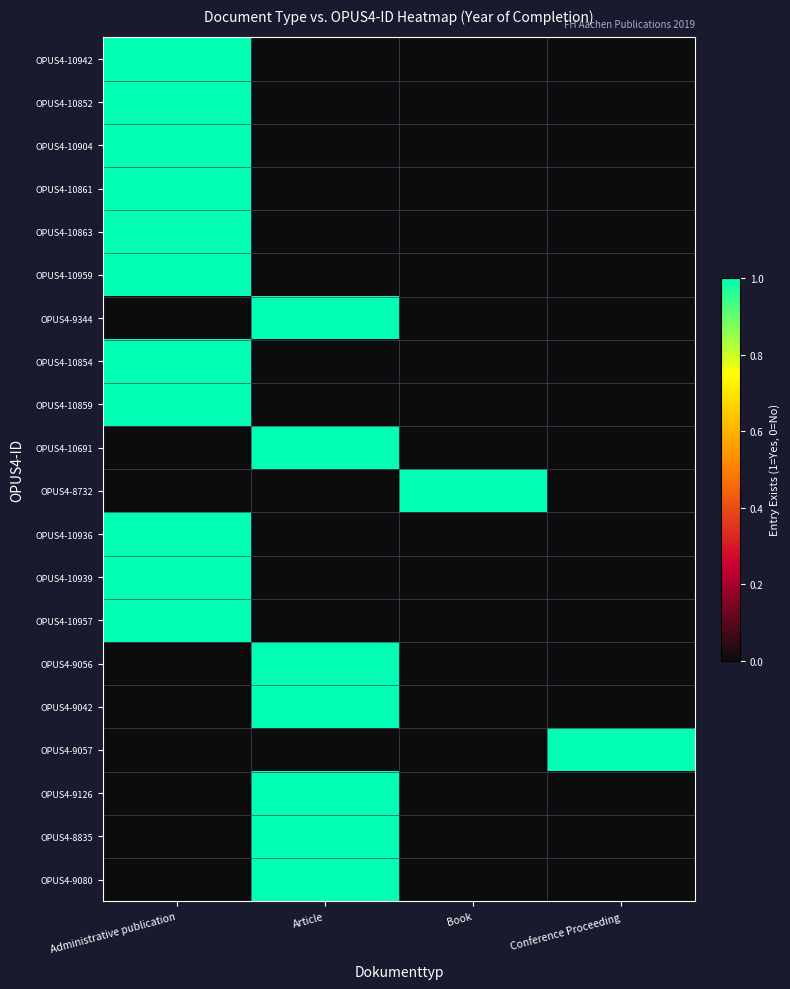

List the series in order of their peak value, lowest first.

OPUS4-10942, OPUS4-10852, OPUS4-10904, OPUS4-10861, OPUS4-10863, OPUS4-10959, OPUS4-9344, OPUS4-10854, OPUS4-10859, OPUS4-10691, OPUS4-8732, OPUS4-10936, OPUS4-10939, OPUS4-10957, OPUS4-9056, OPUS4-9042, OPUS4-9057, OPUS4-9126, OPUS4-8835, OPUS4-9080